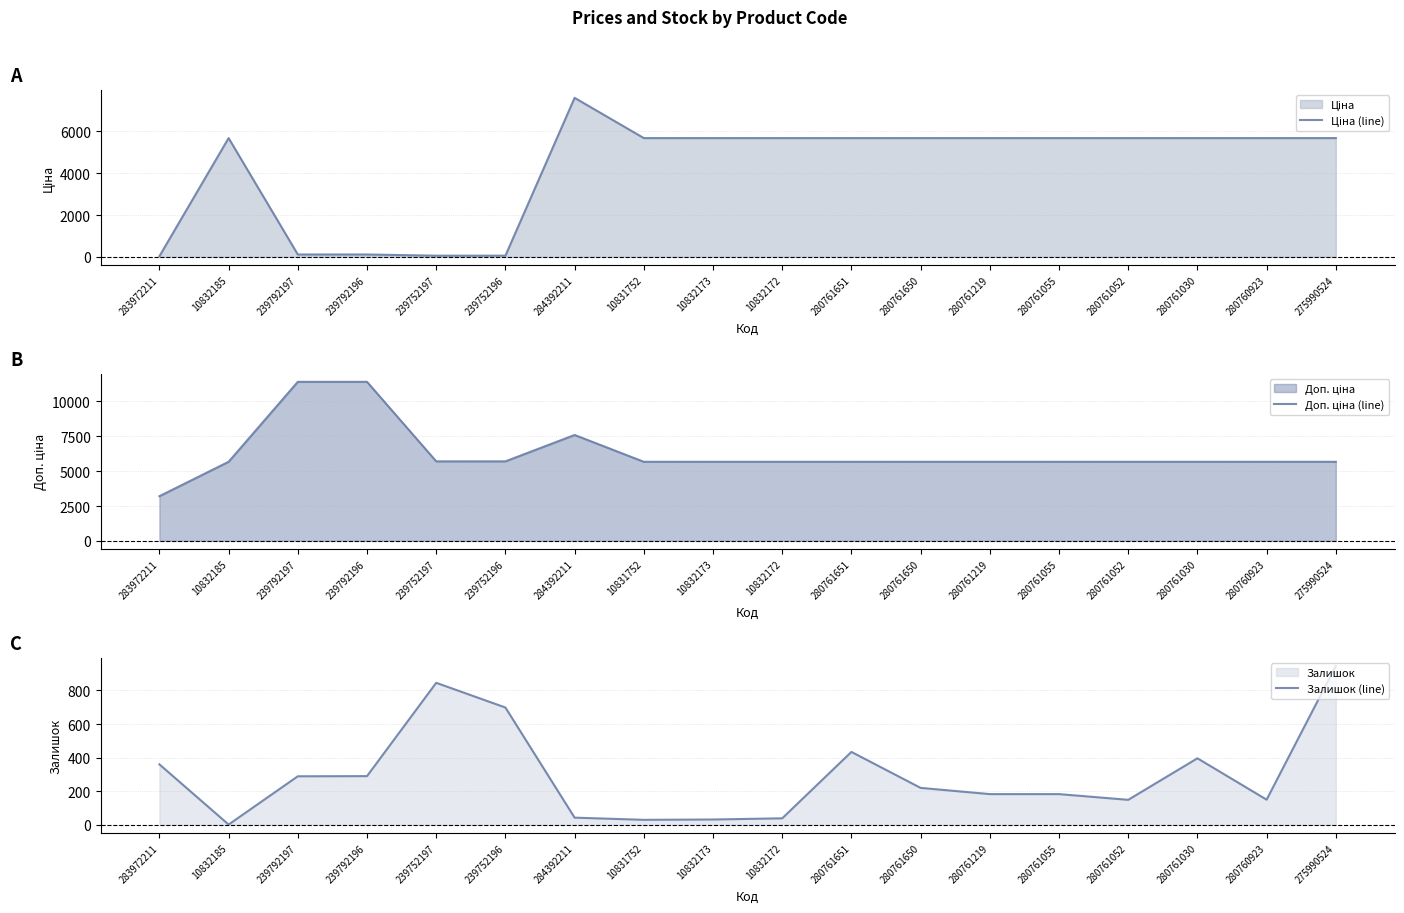

What value does the Ціна (line) series have at 10832172?

5673.8